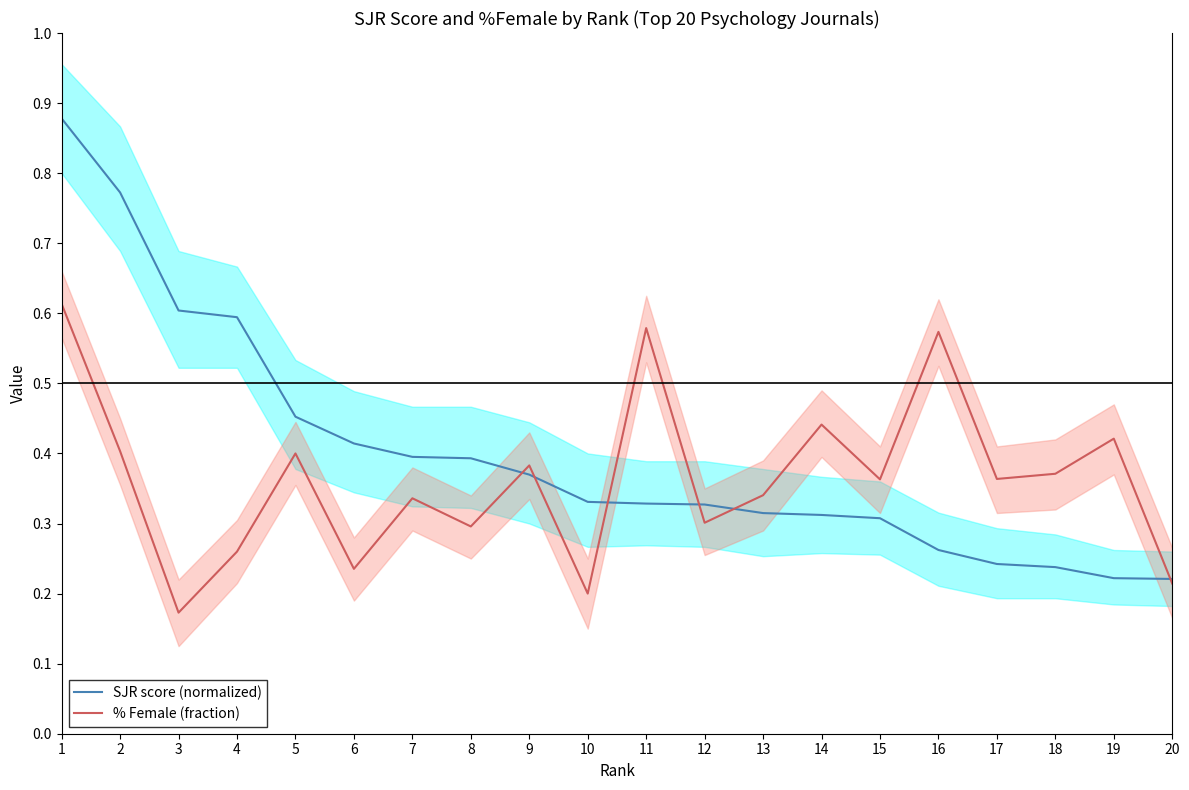

Is this an area chart (filled region under the line)?

No